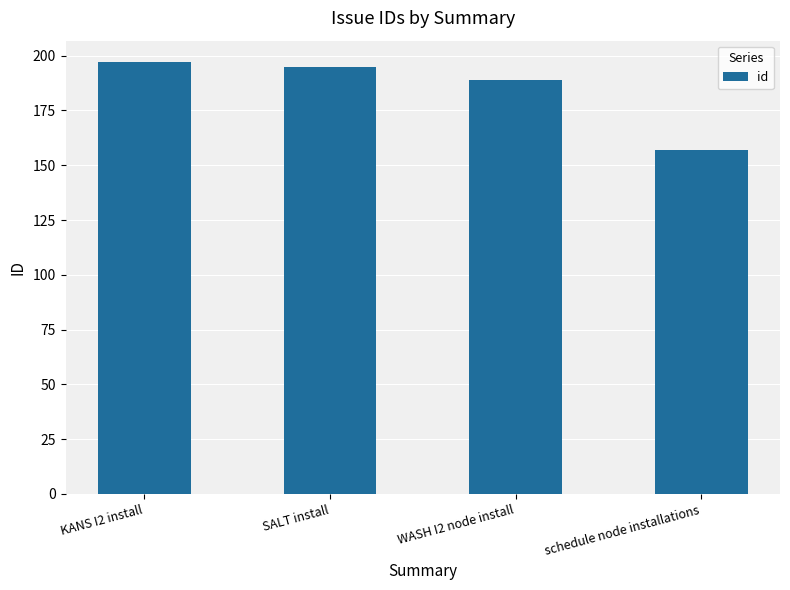

True or false: the data shows 216 at schedule node installations.

False